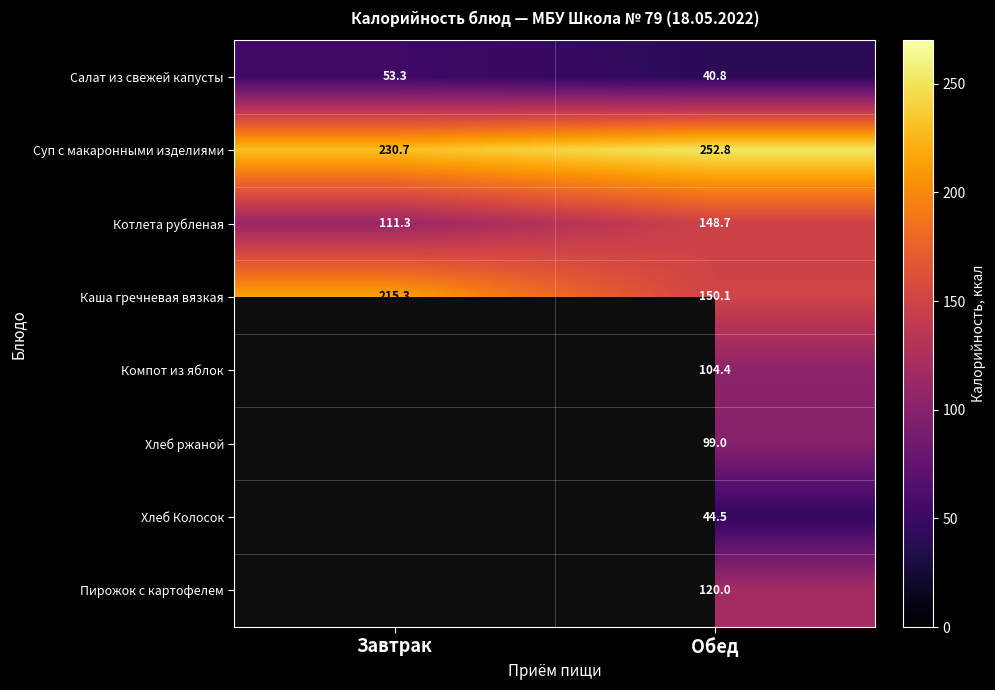

The Каша гречневая вязкая series shows 82.8 at Обед. True or false?

False